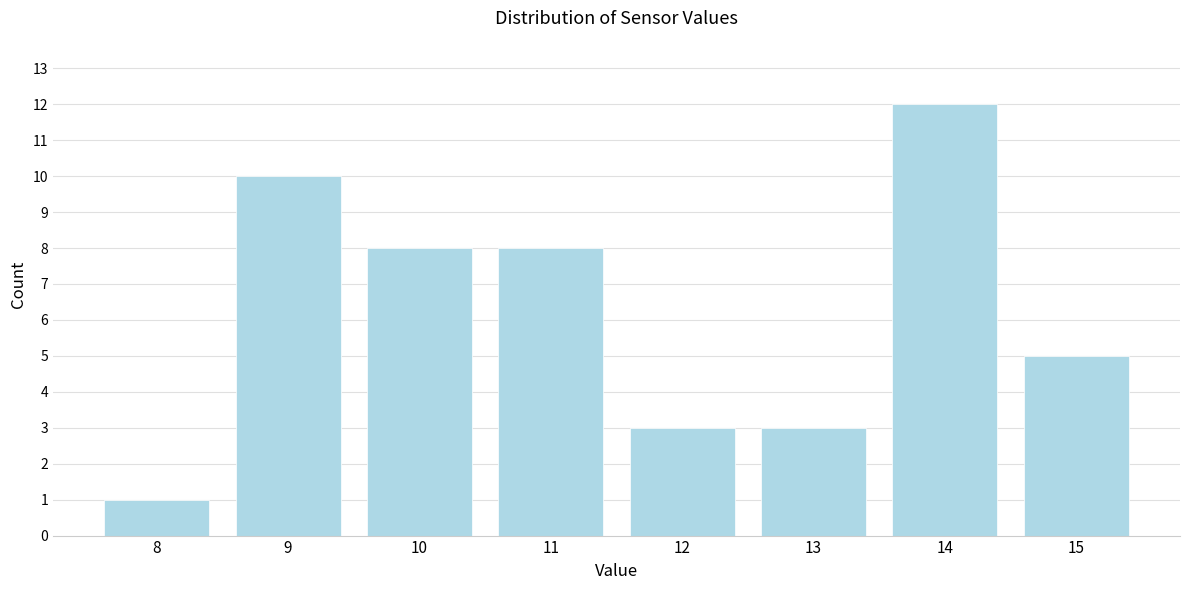

Reading left to right, transcribe all the data shown in this chart.

8=1	9=10	10=8	11=8	12=3	13=3	14=12	15=5